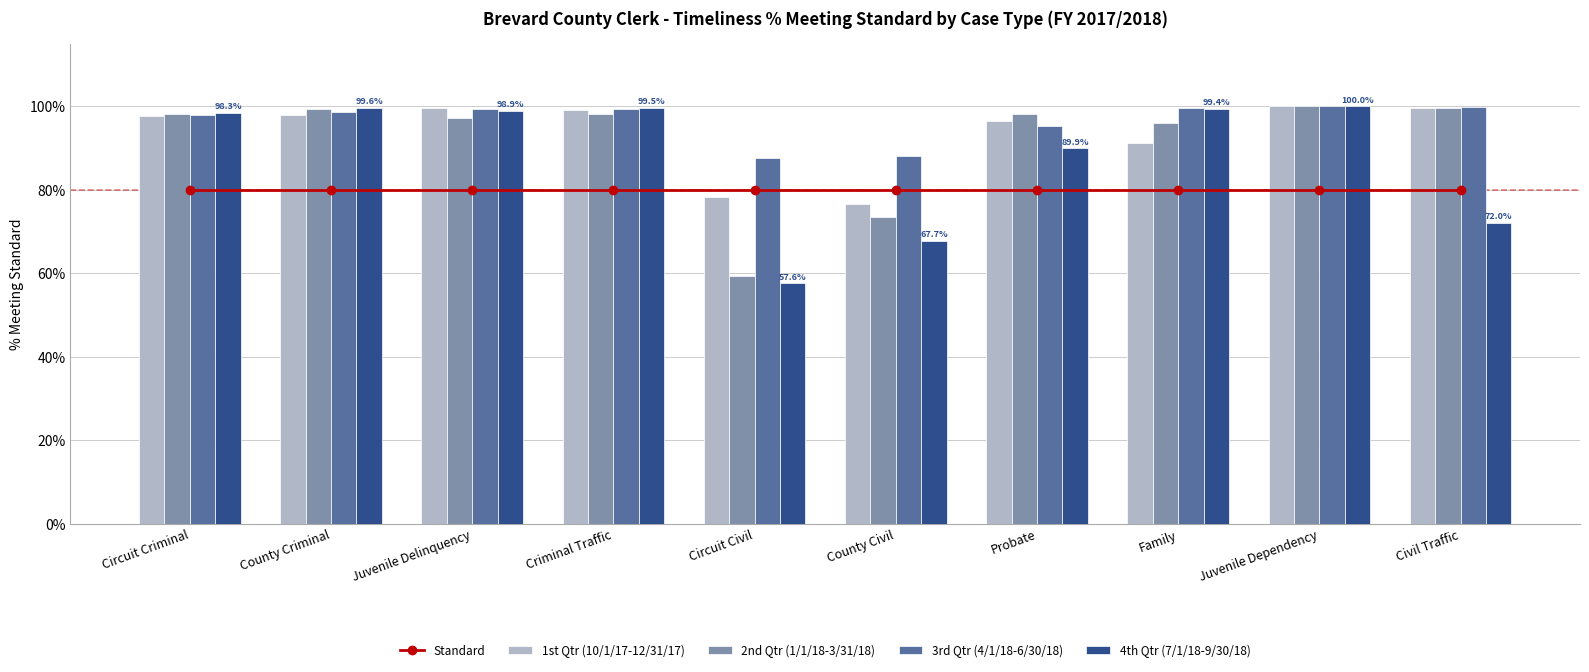

List the labels in order of Standard value, smallest first.

Circuit Criminal, County Criminal, Juvenile Delinquency, Criminal Traffic, Circuit Civil, County Civil, Probate, Family, Juvenile Dependency, Civil Traffic